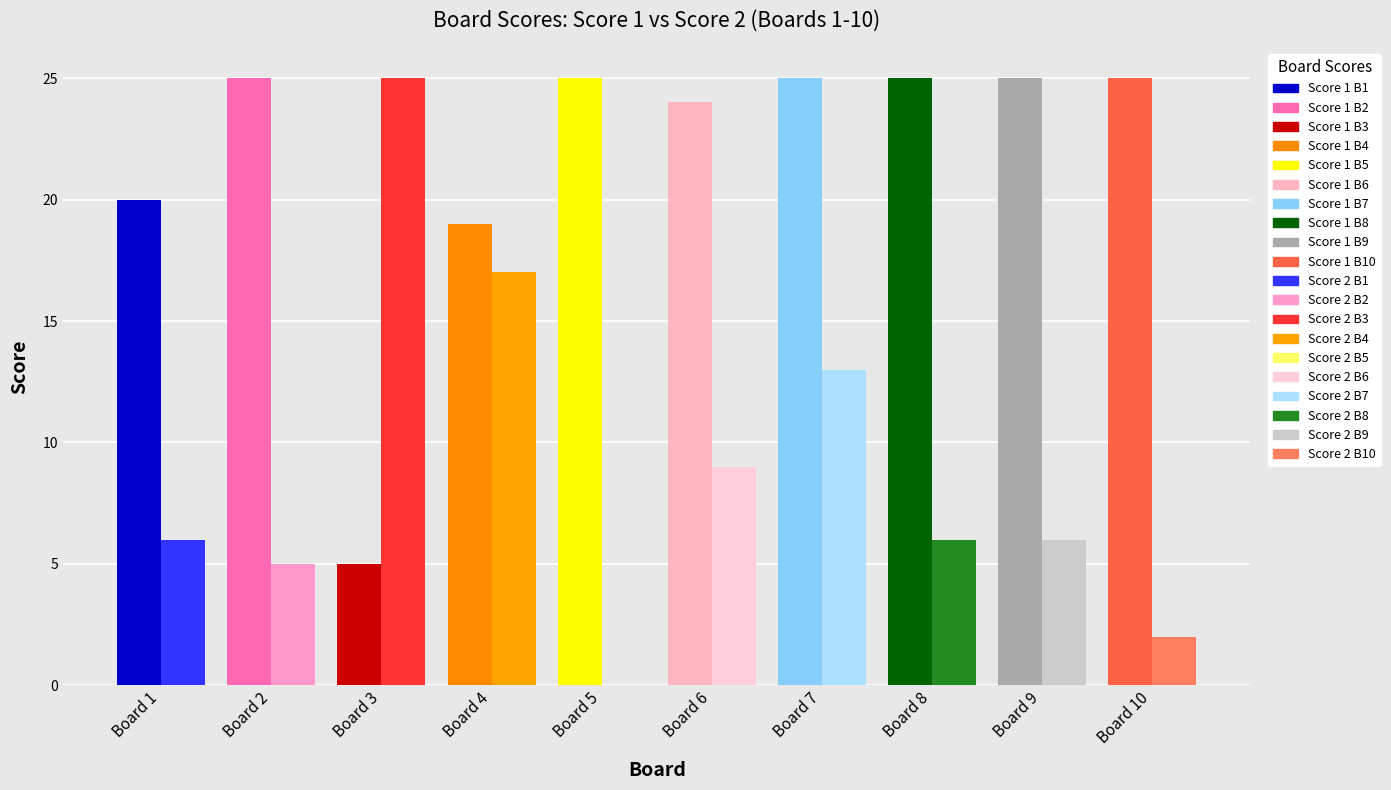

What is the total value across all series at Board 7?

38